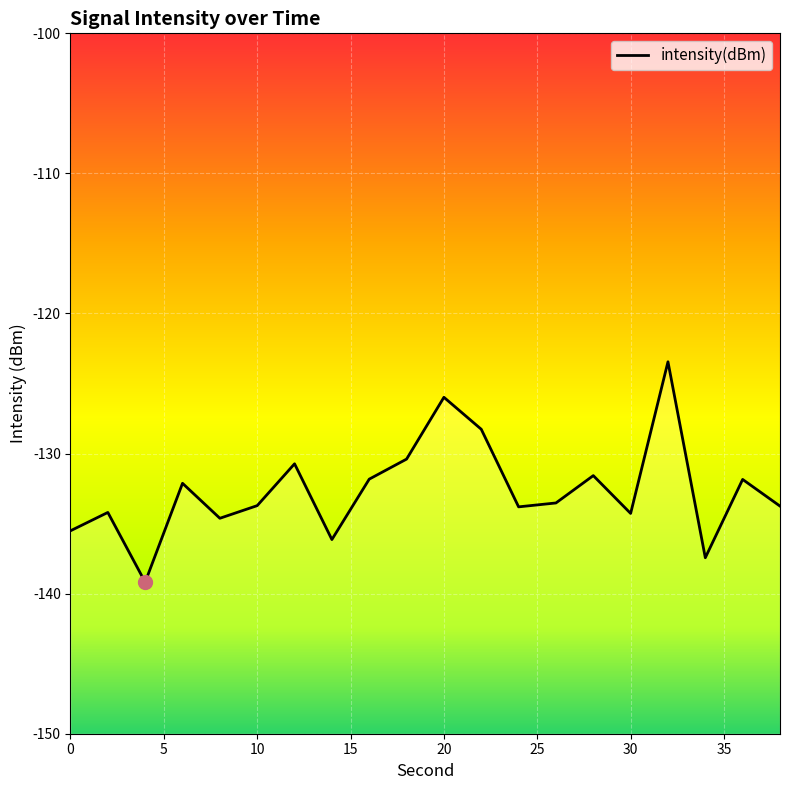

Is this an area chart (filled region under the line)?

No